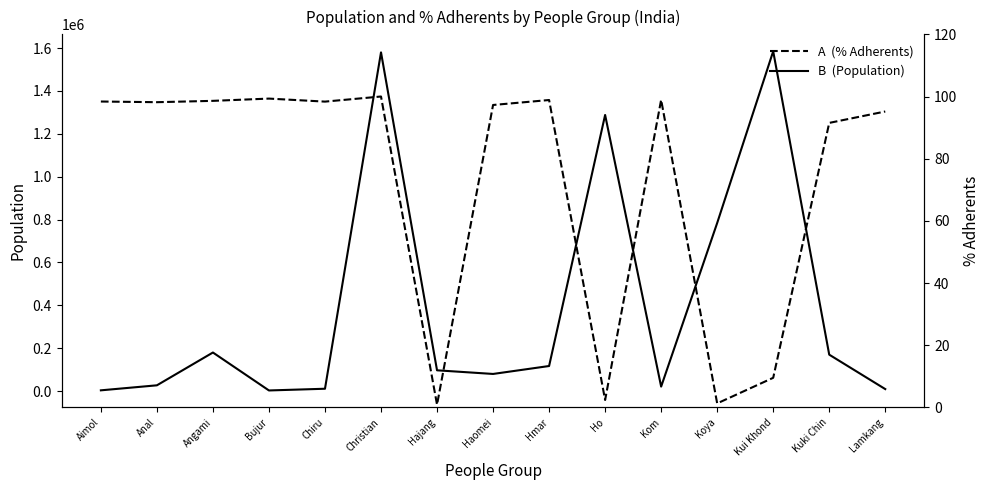

Where does the PercentAdherents series first go above 98?

Aimol